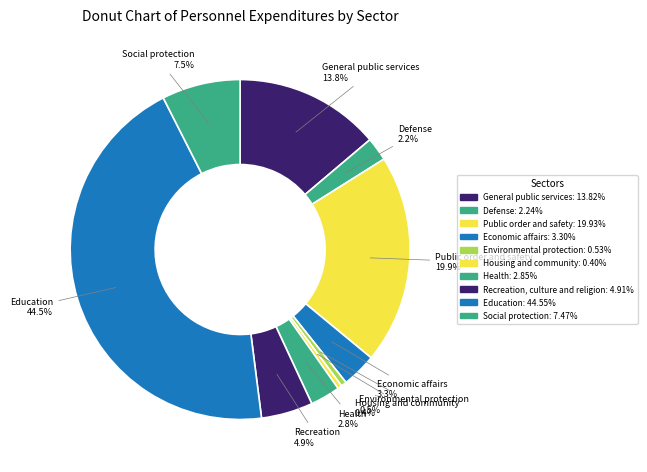

What portion of the pie excludes Social protection?

92.5%